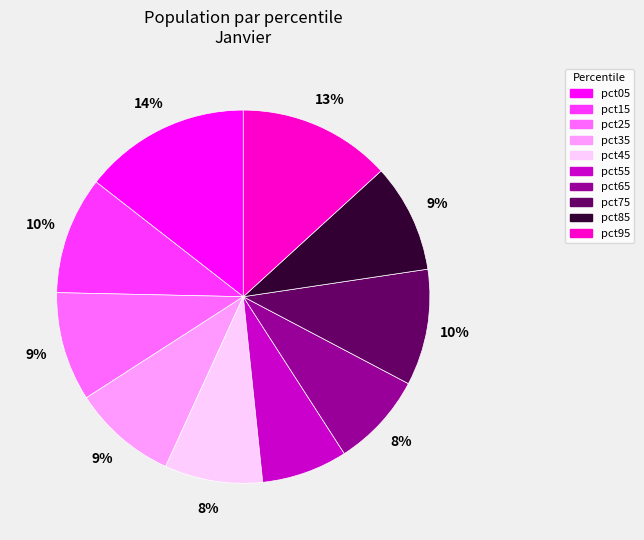

How many segments does this pie chart have?

10